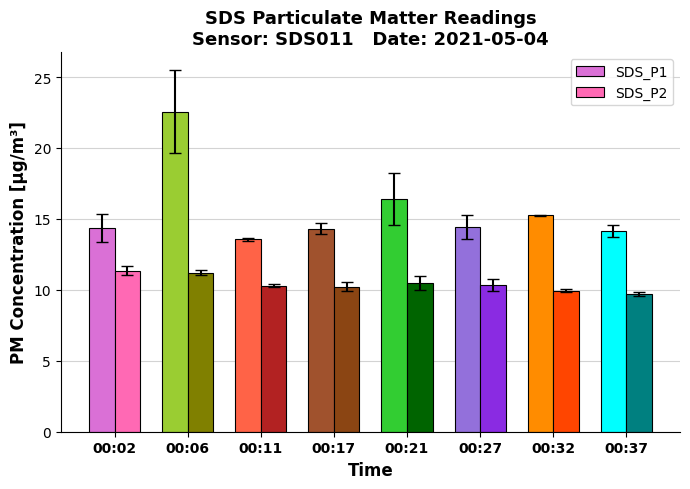

True or false: SDS_P2 has a value of 11.3 at 00:02.

True